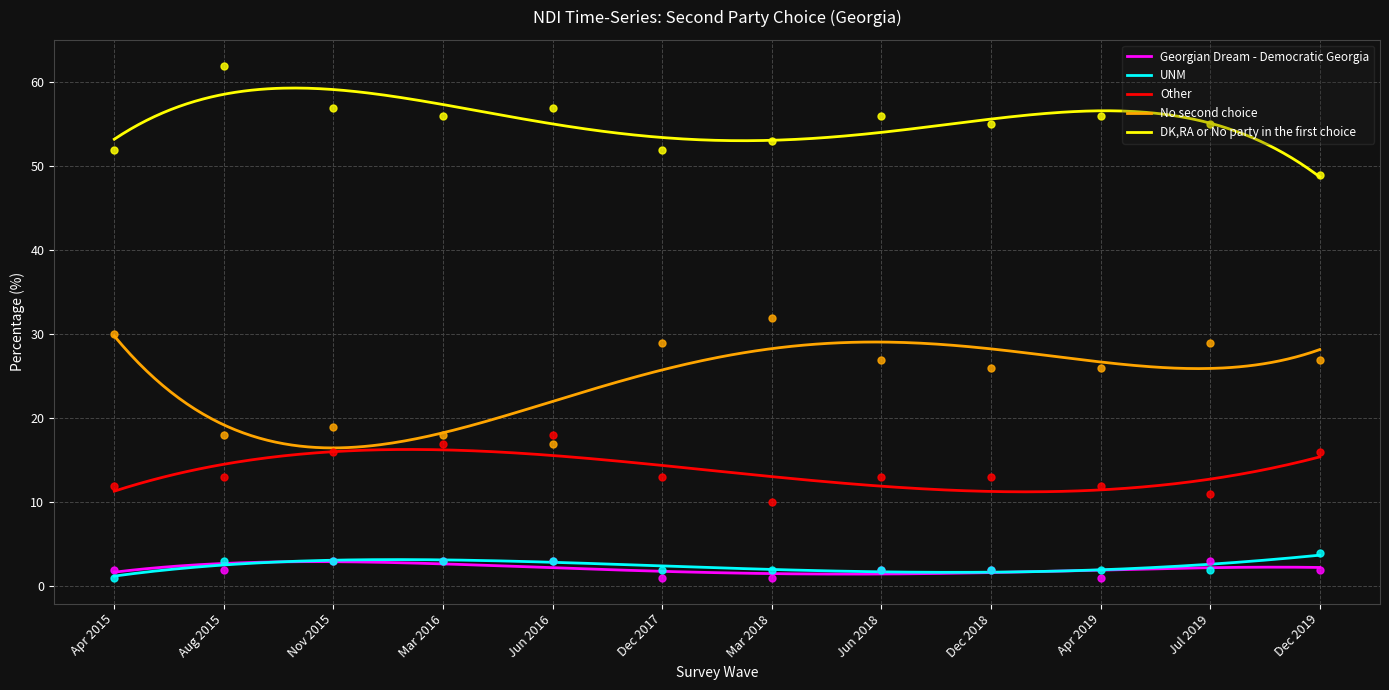

Which series contains the highest Y value?

DK,RA or No party in the first choice